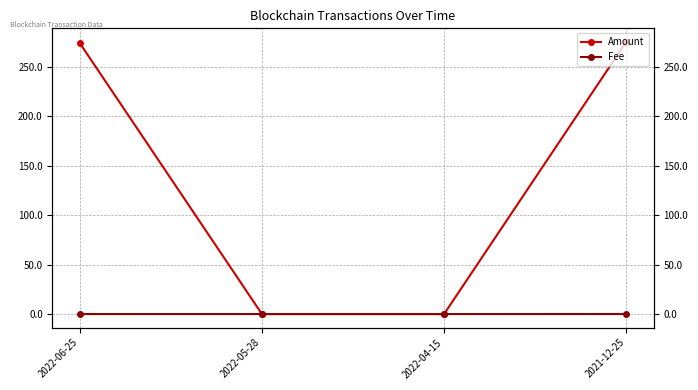

The value of Amount at 2021-12-25 is 275.2. True or false?

True